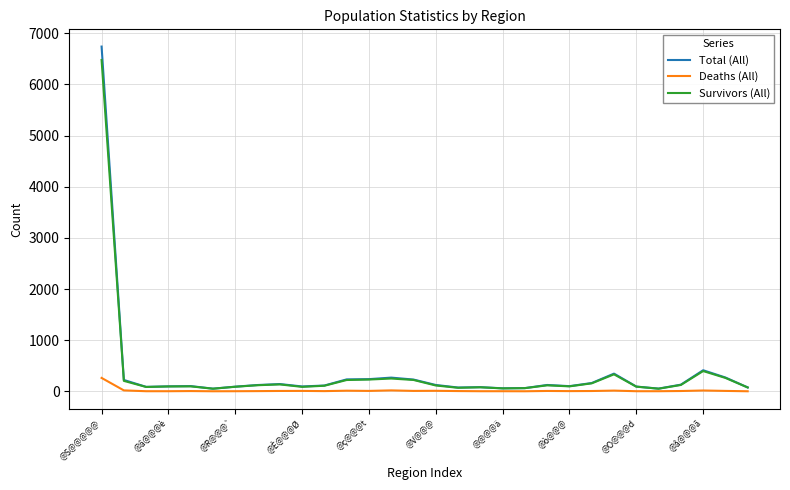

Which series has the widest spread of values?

Total (All)